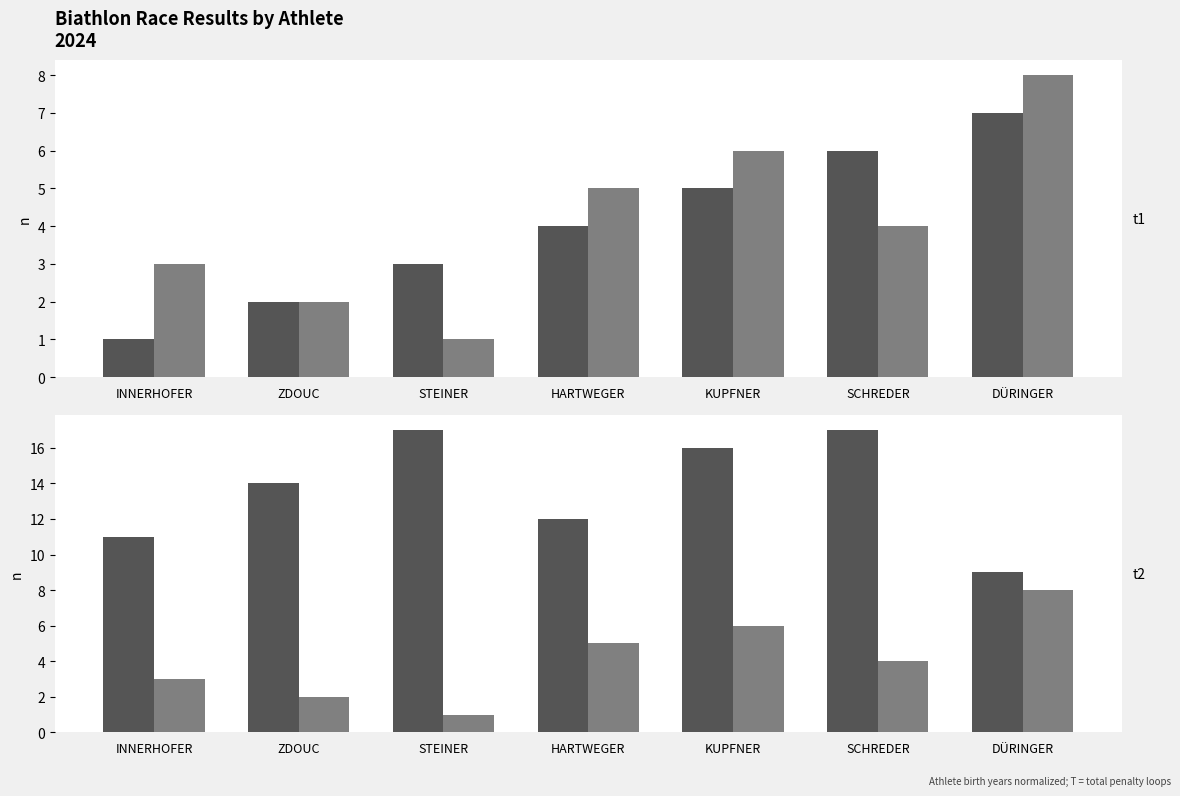

What is the highest value of the Jahrgang (base 1980) series?

17